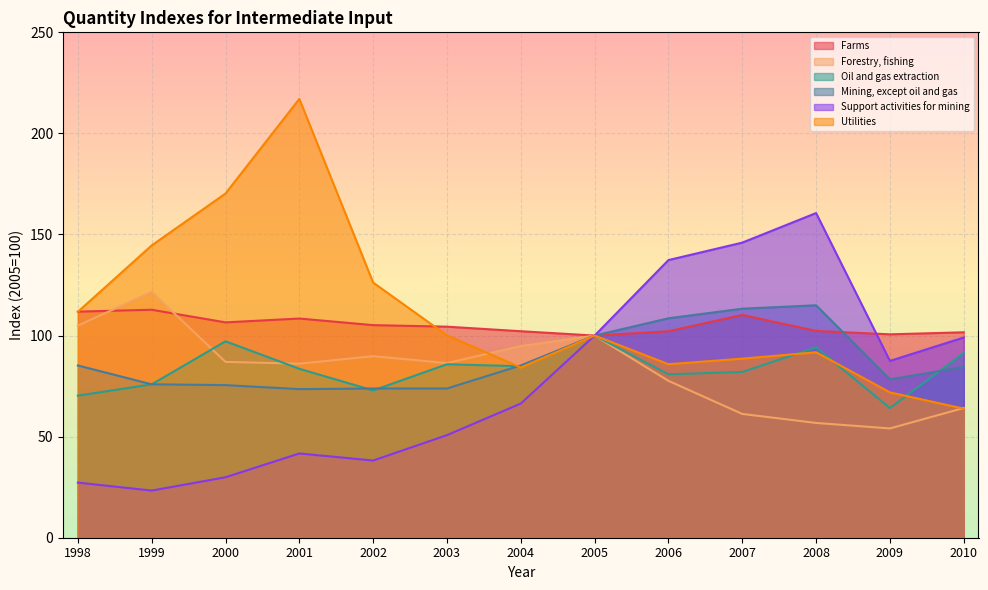

In Forestry, fishing, how many points are lower than both neighbors (excluding endpoints)?

3